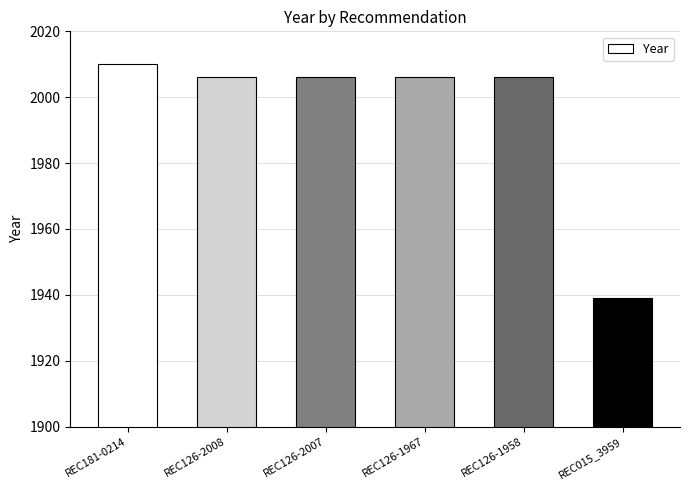

Between REC126-1958 and REC181-0214, which is larger?

REC181-0214